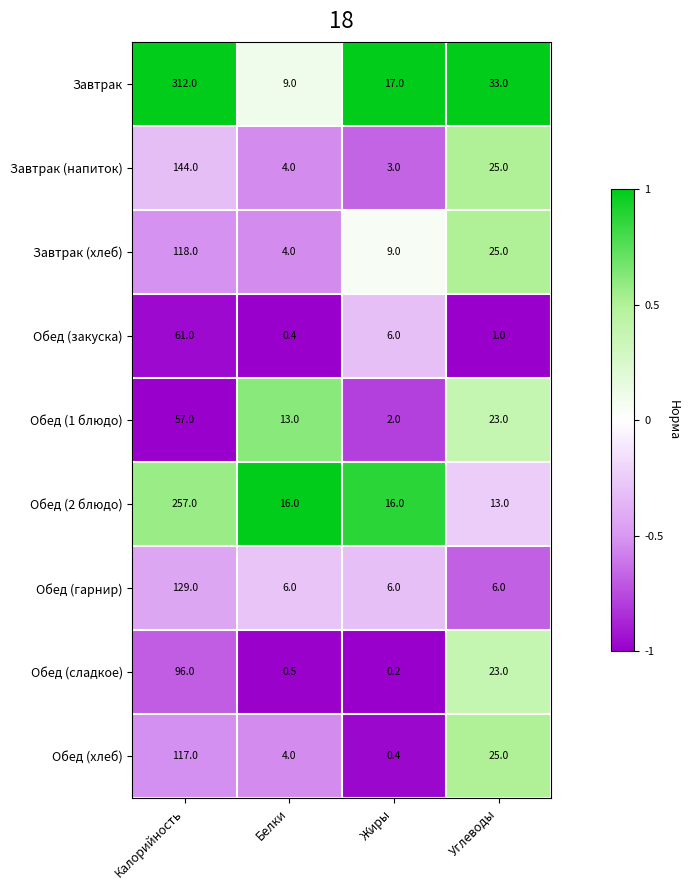

What is the total value across all series at Углеводы?

174.0